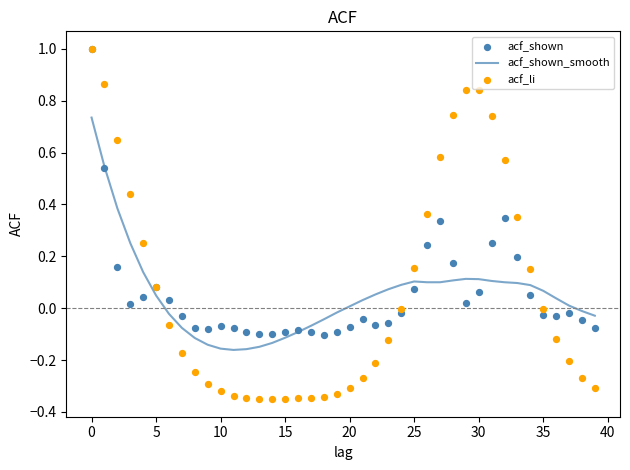

Which series has the widest spread of Y values?

acf_li